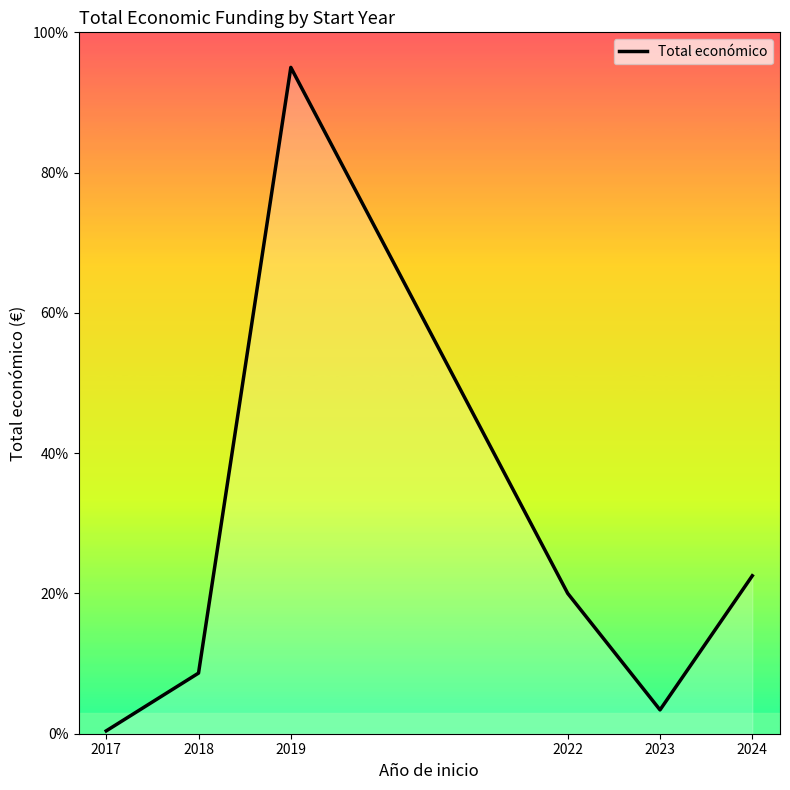

How many interior local peaks (higher than both neighbors) does the data have?

1